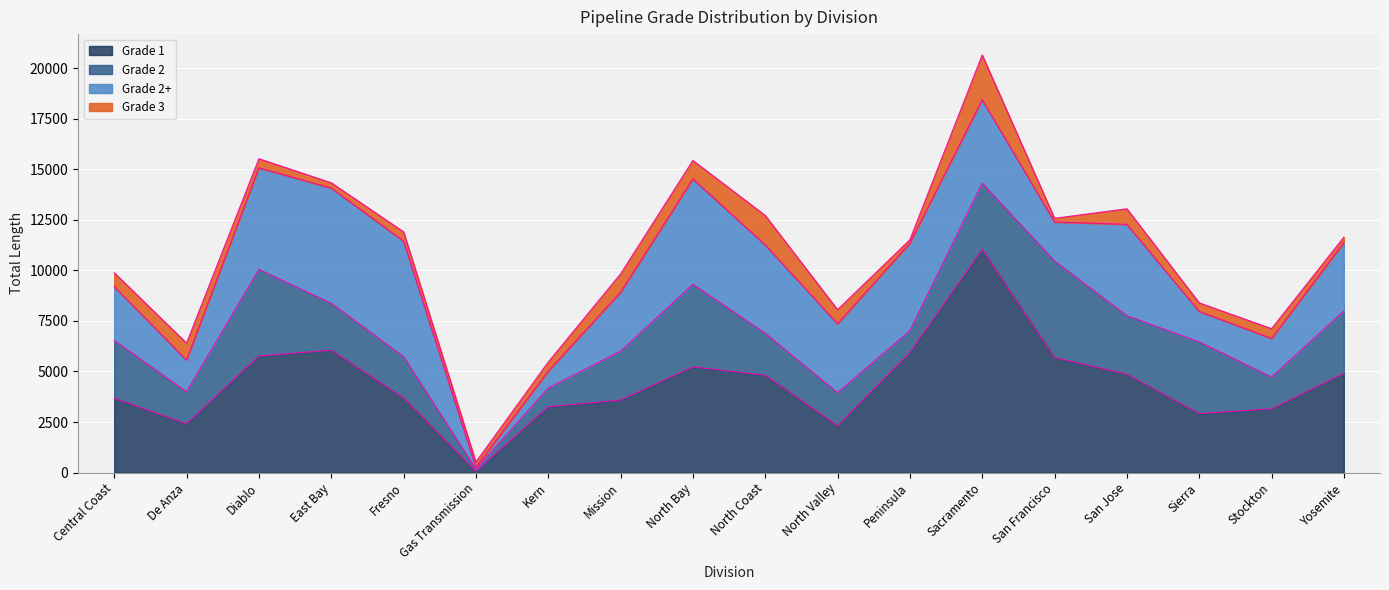

Rank the series by their average value, from highest to lowest.

Grade 1, Grade 2+, Grade 2, Grade 3